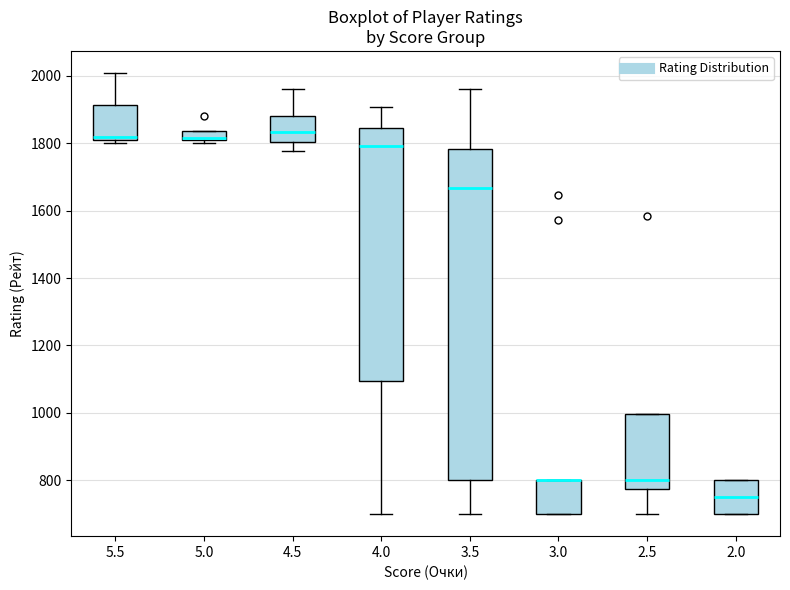

Where is the lower edge of the box at x = 4.5 on the y-axis? The values are not printed on the chart, so give them approximately, as read against the axis.

1800